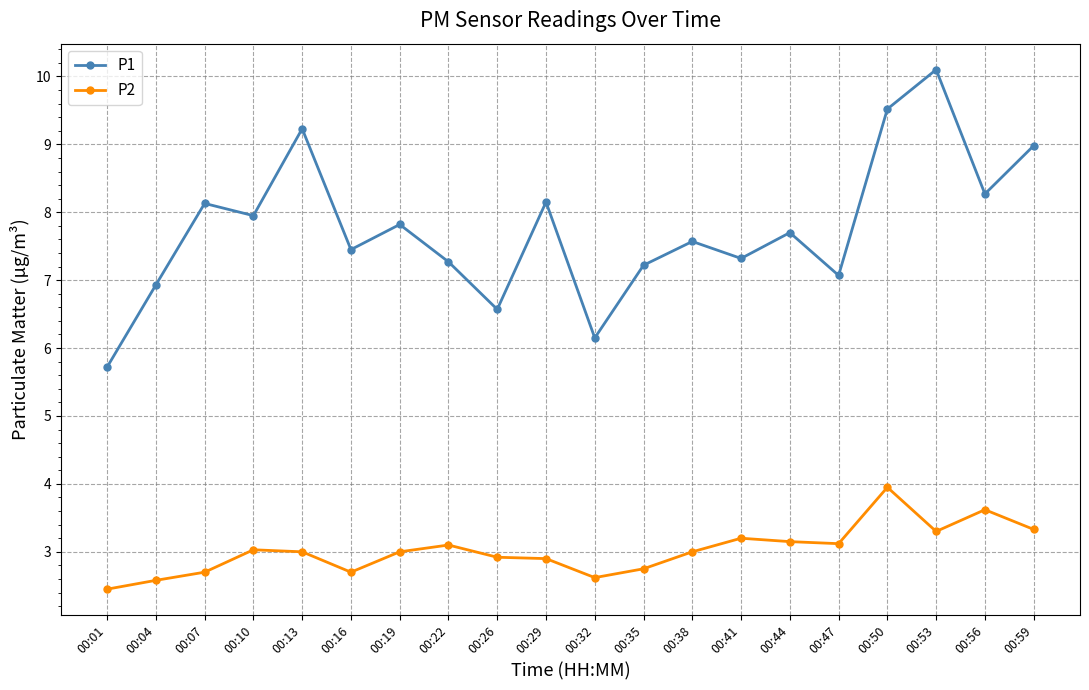

Which series has the largest total across all categories?

P1